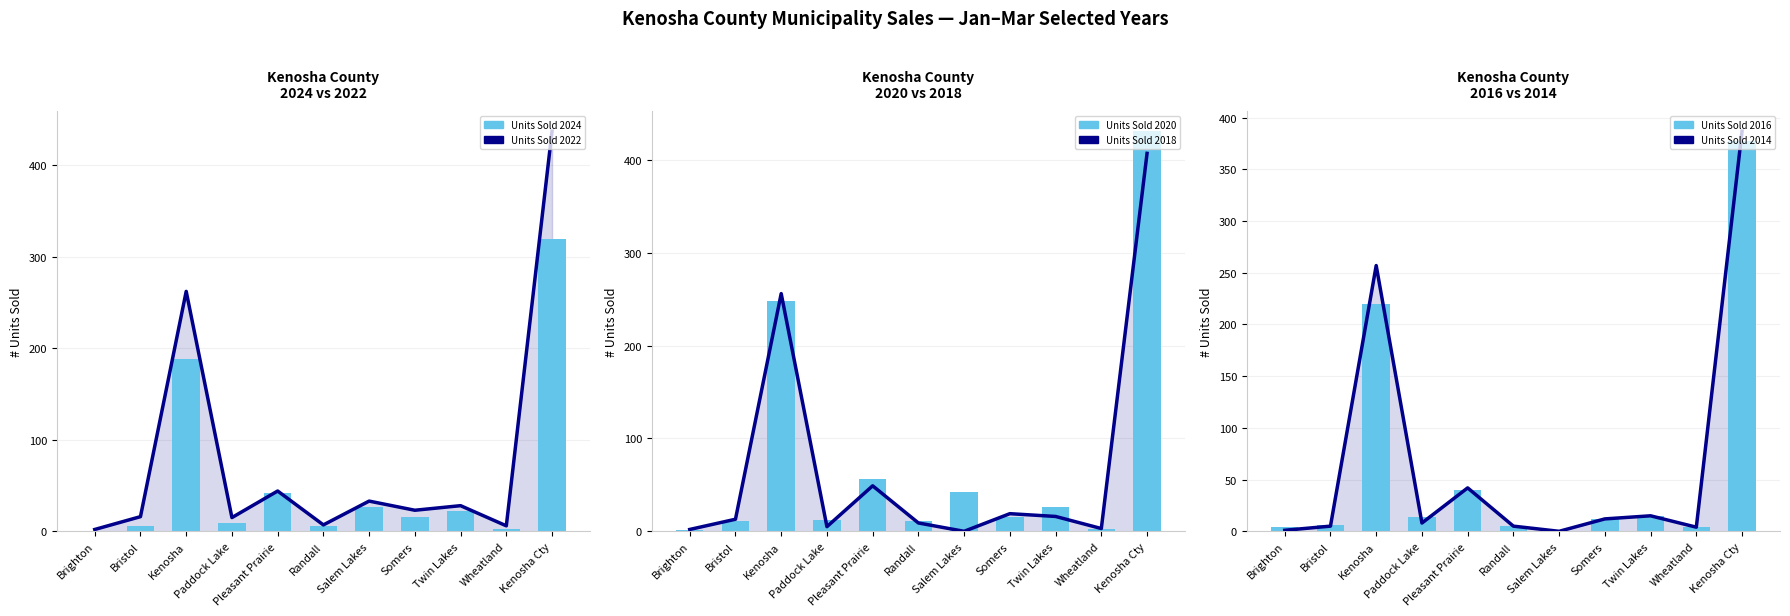

What is the label of the 3rd bar from the right?

Twin Lakes